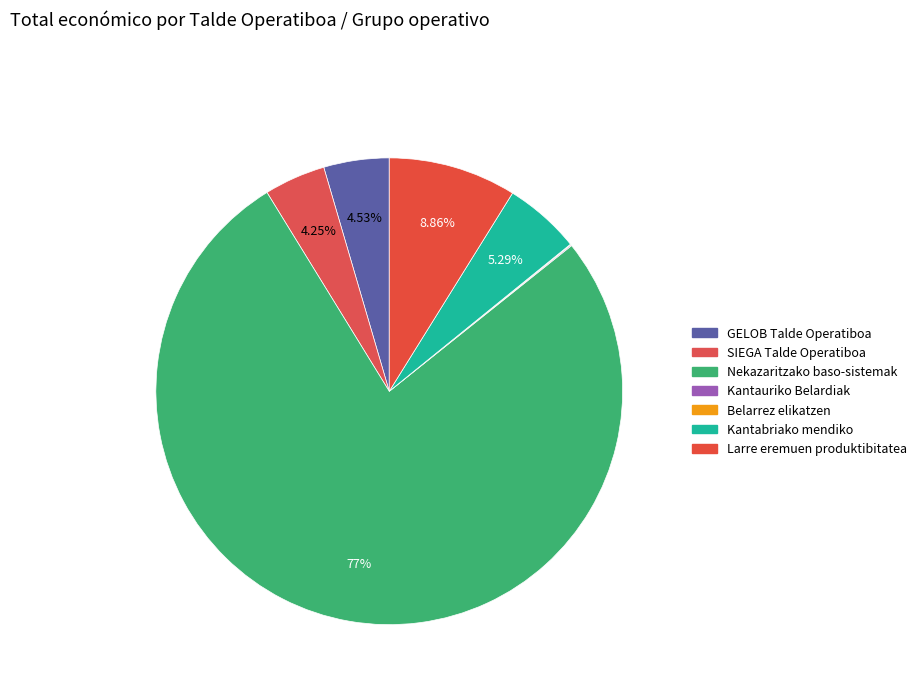

Which category has the biggest portion of the pie?

Nekazaritzako baso-sistemak